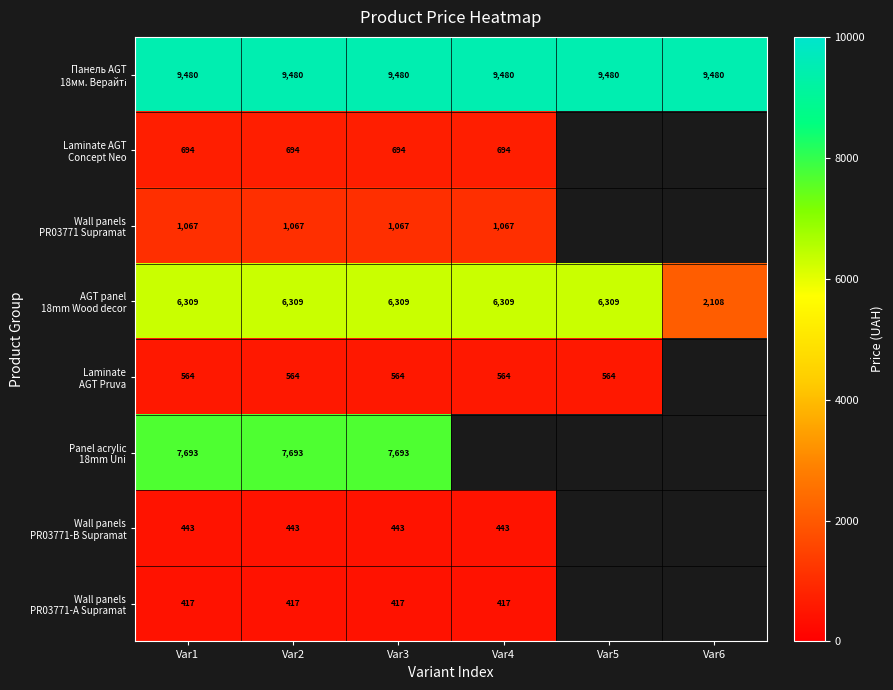

What is the lowest value of the Laminate AGT Pruva series?

564.0